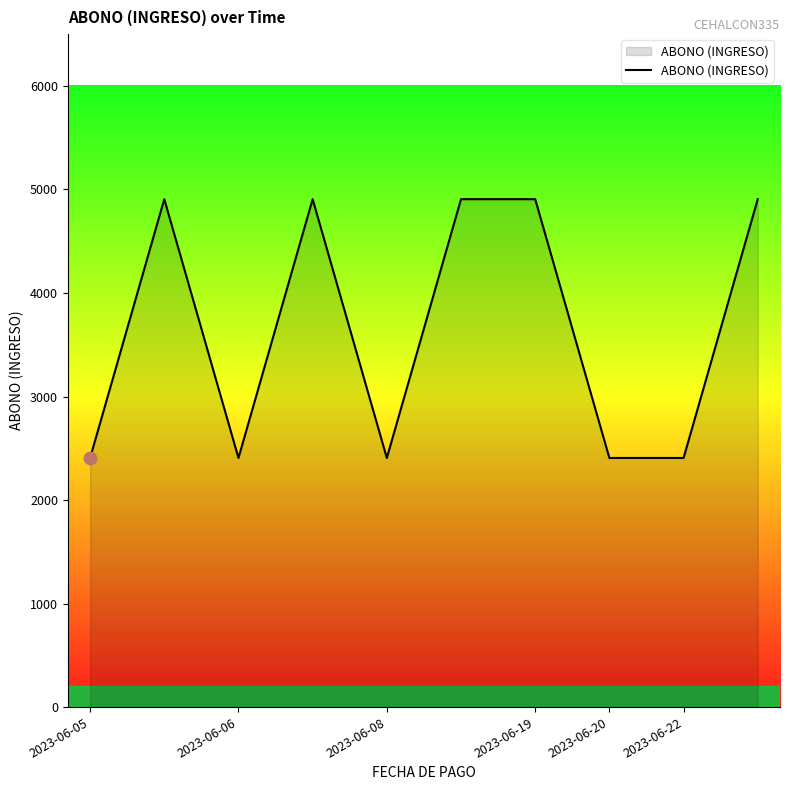

What is the greatest value displayed?

4906.1